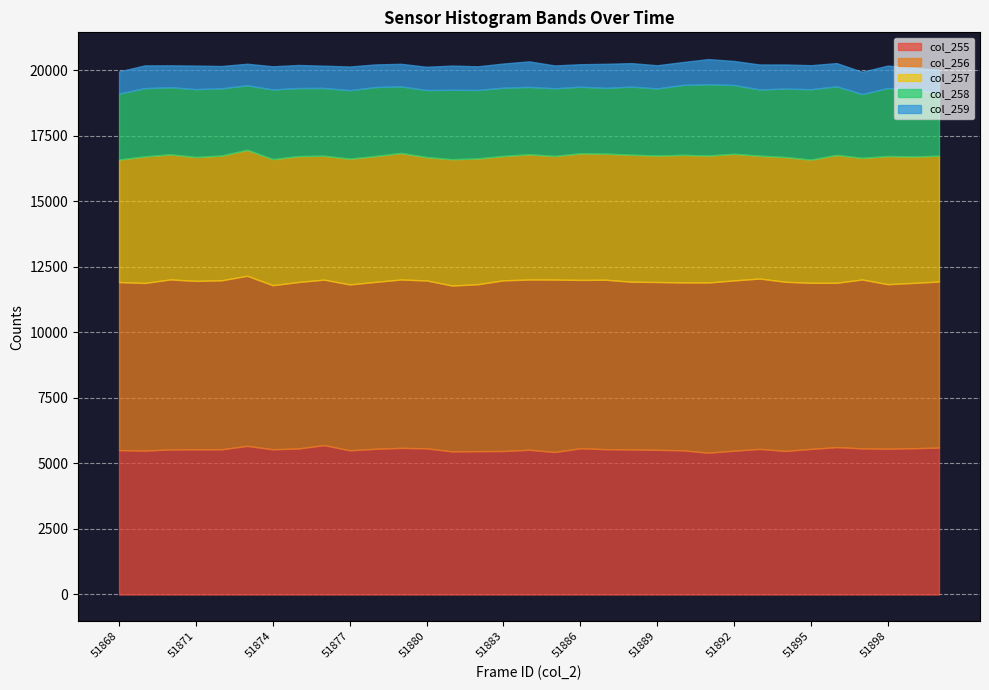

How many distinct data groups are displayed?

5